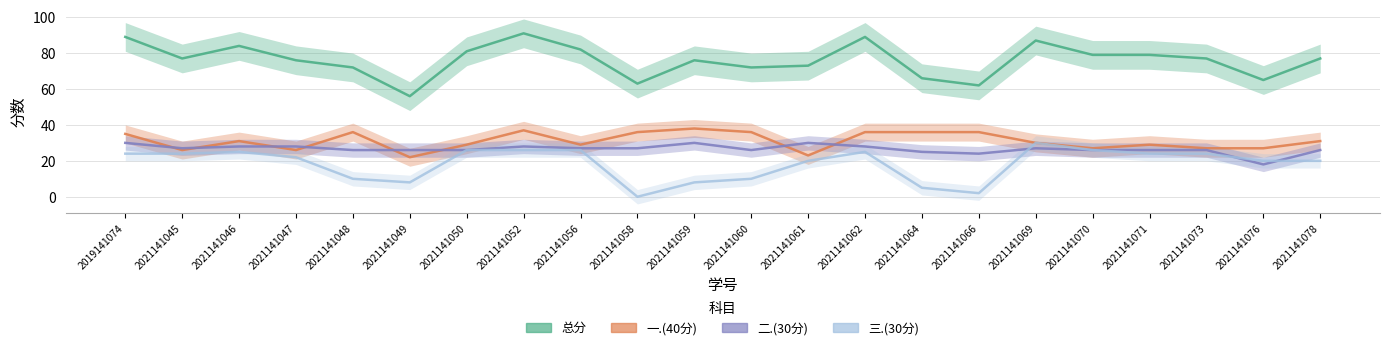

In 三.(30分), how many points are higher than both neighbors (excluding endpoints)?

3